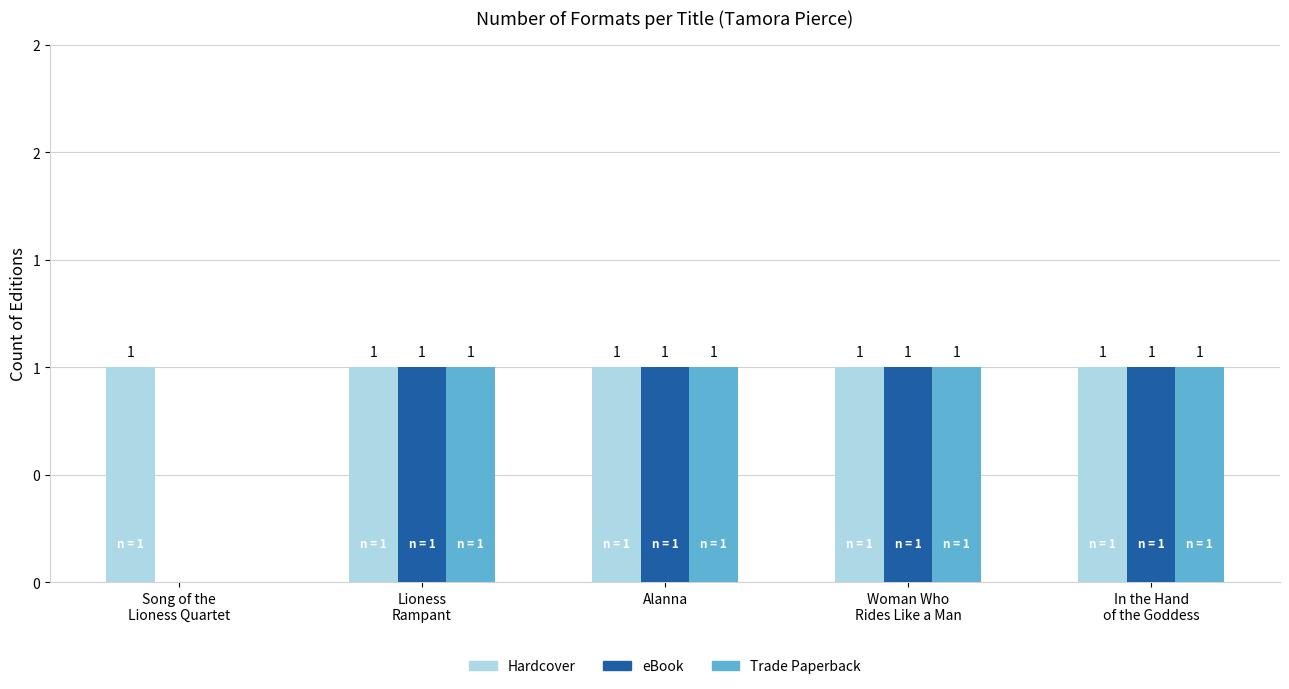

Does the chart contain stacked bars?

No